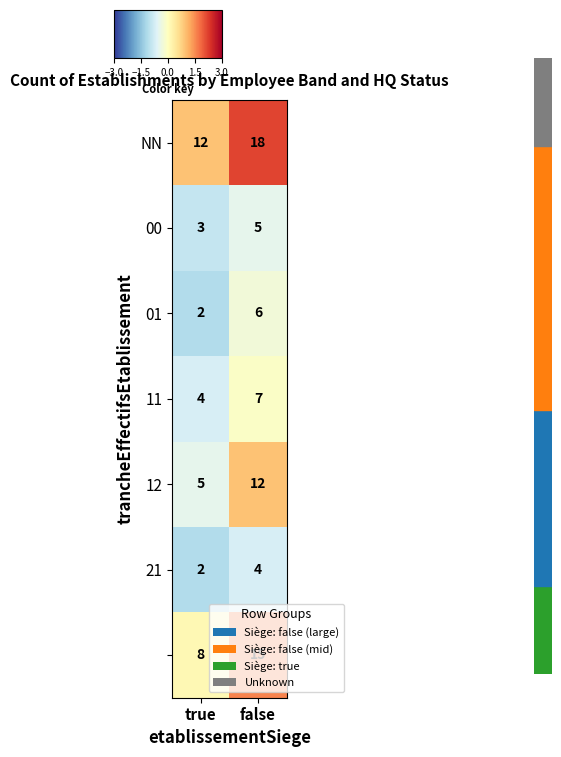

What is the difference between the highest and lowest values at false?

14